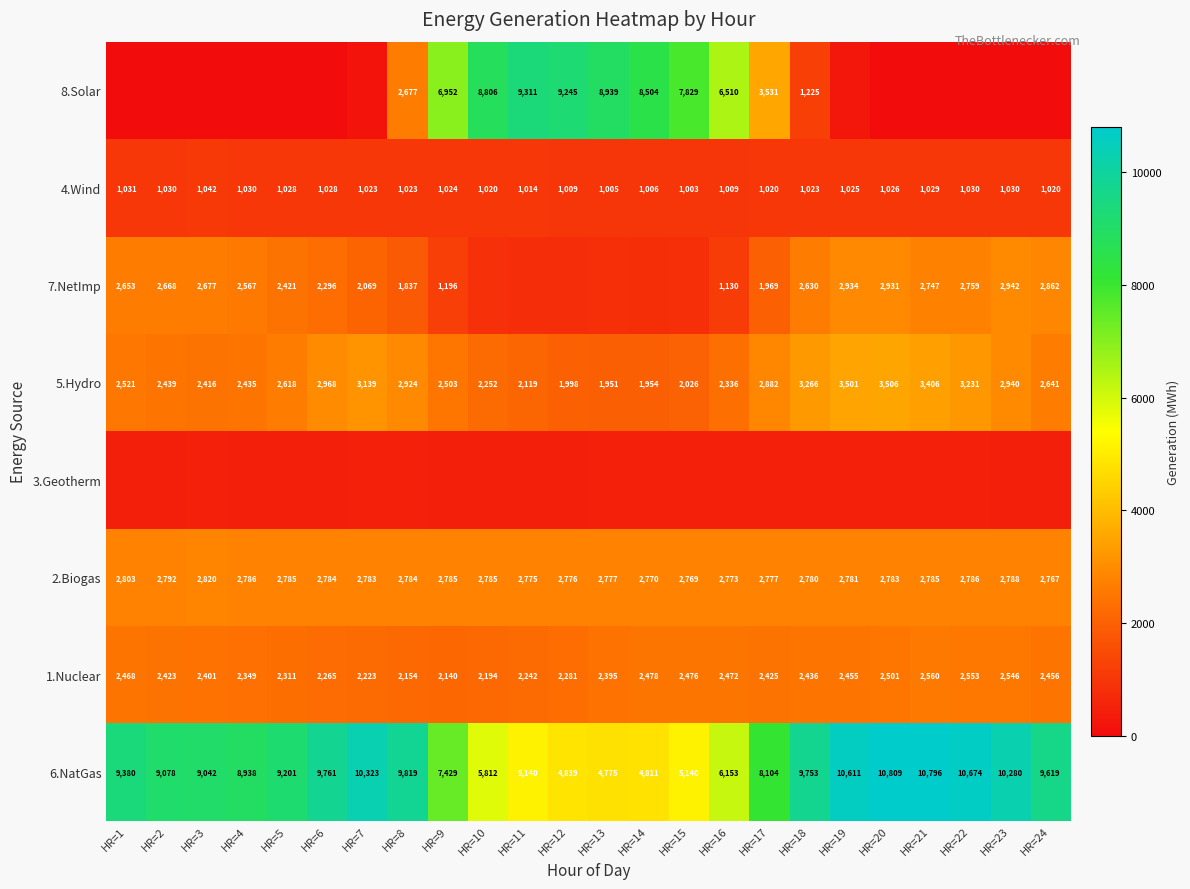

How many values in the 1.Nuclear series are below 2425?

12